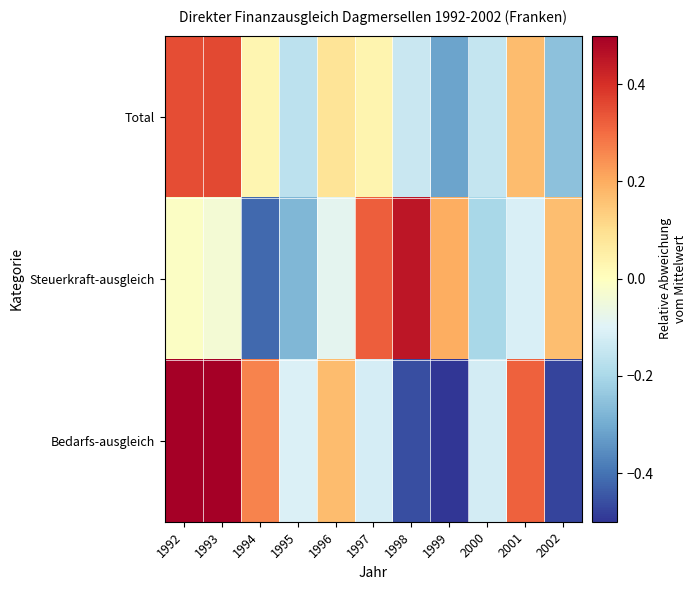

What is the spread (max minus min) of values at 1996?

0.3